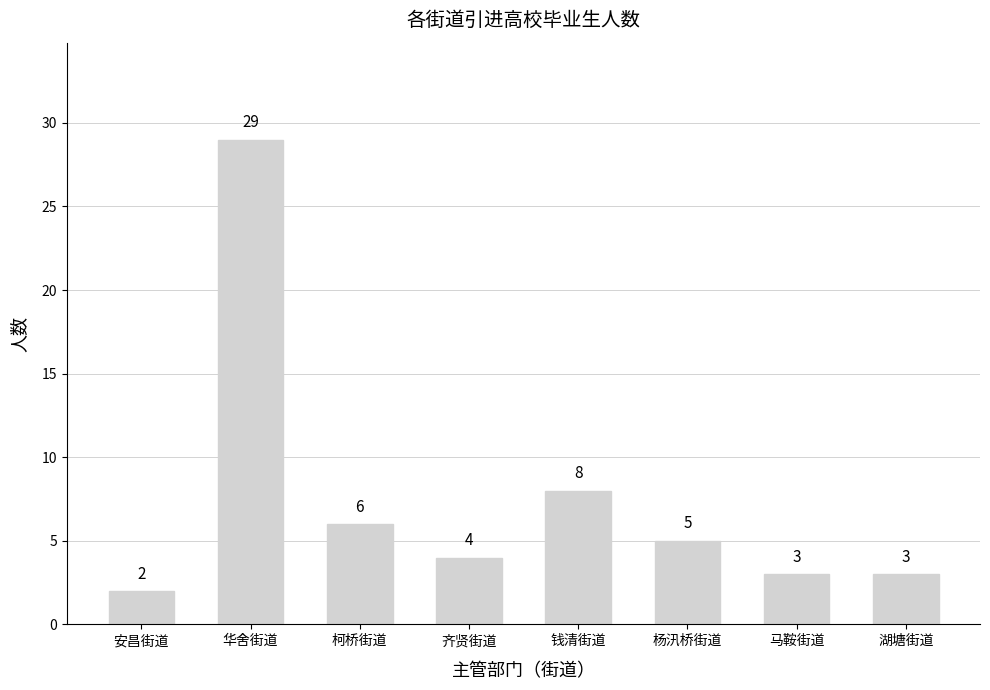

What position from the right is 杨汛桥街道?

3